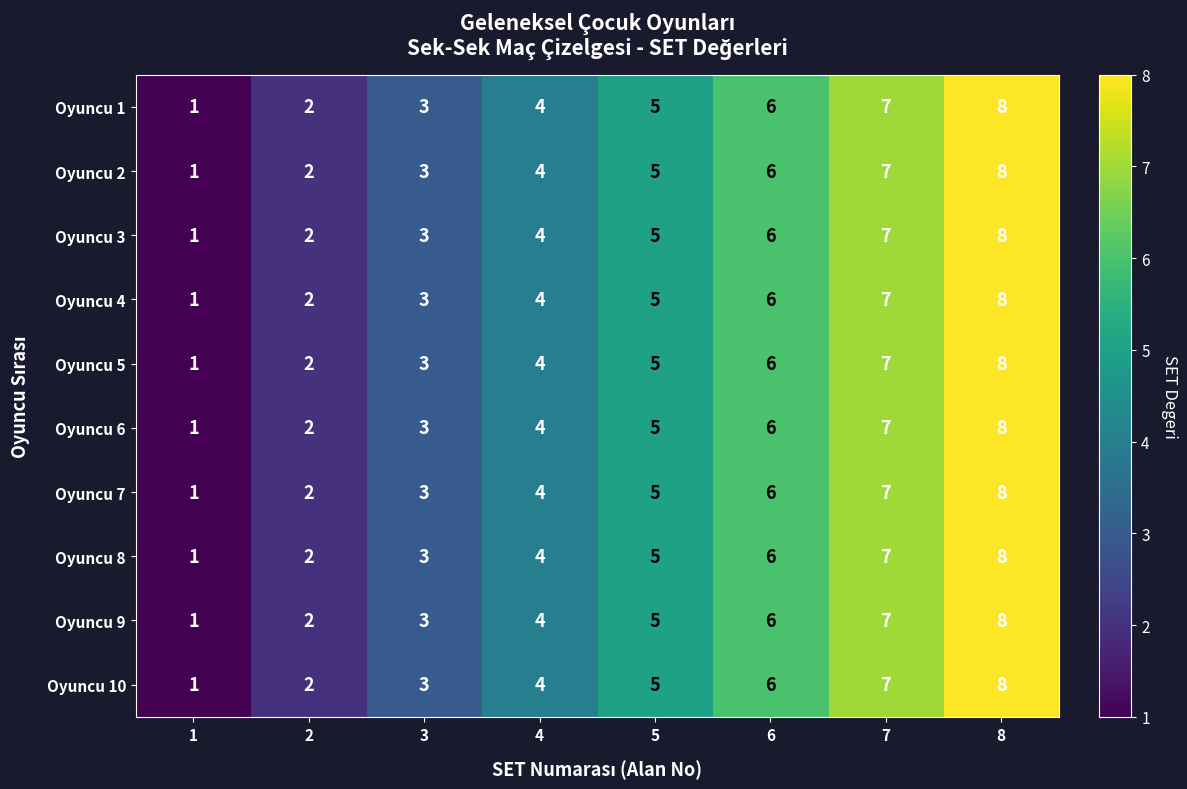

At which label does Oyuncu 3 reach its peak?

8